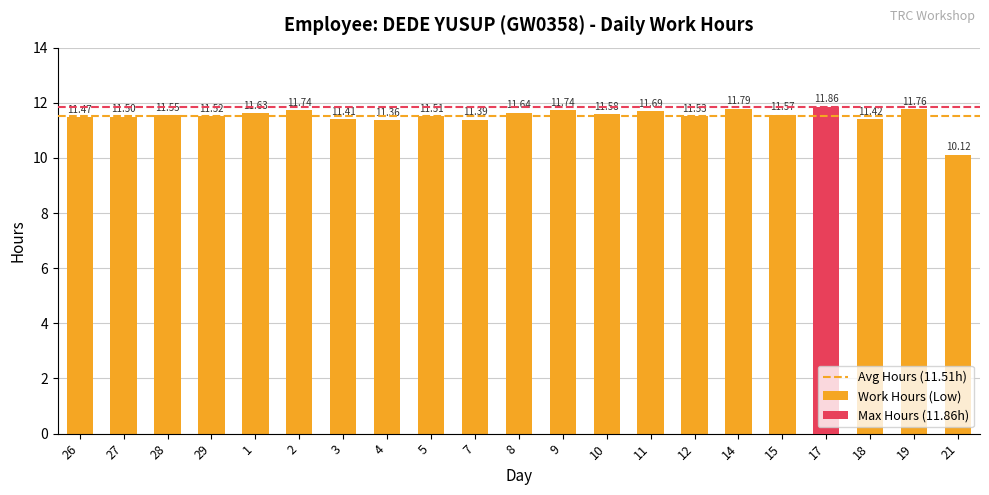

Which label corresponds to the smallest value in the chart?

21